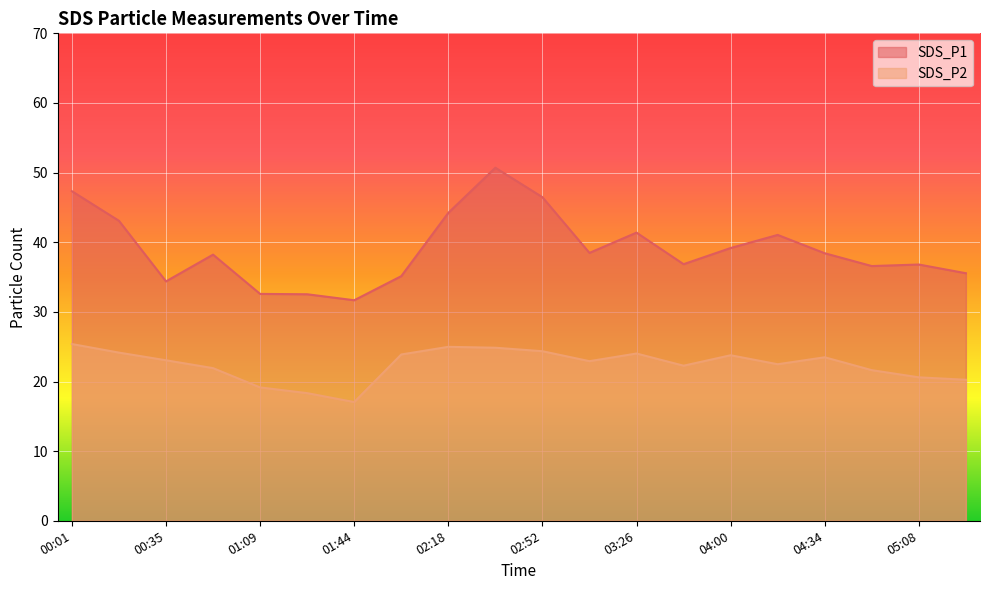

What are all the series names shown in the legend?

SDS_P1, SDS_P2